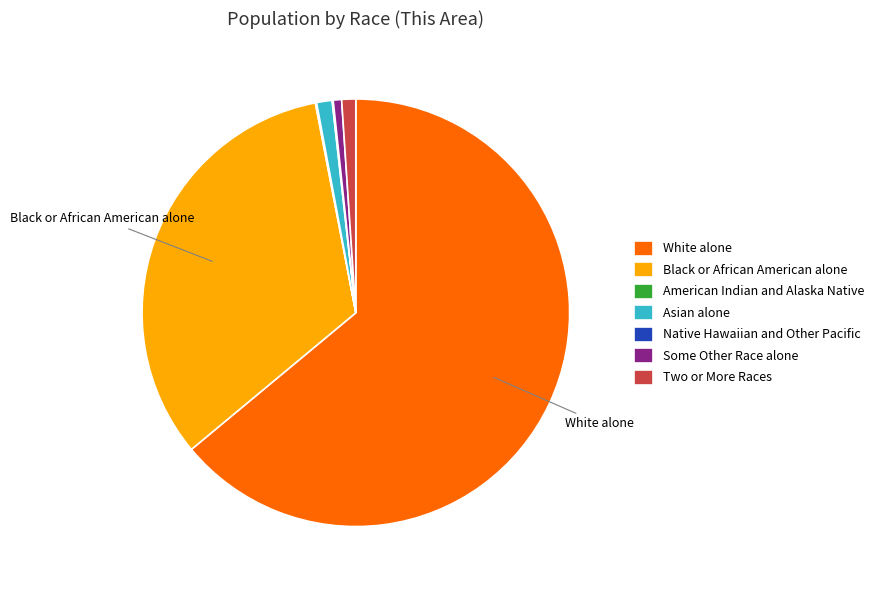

Do White alone and Some Other Race alone together represent more than half of the pie?

Yes